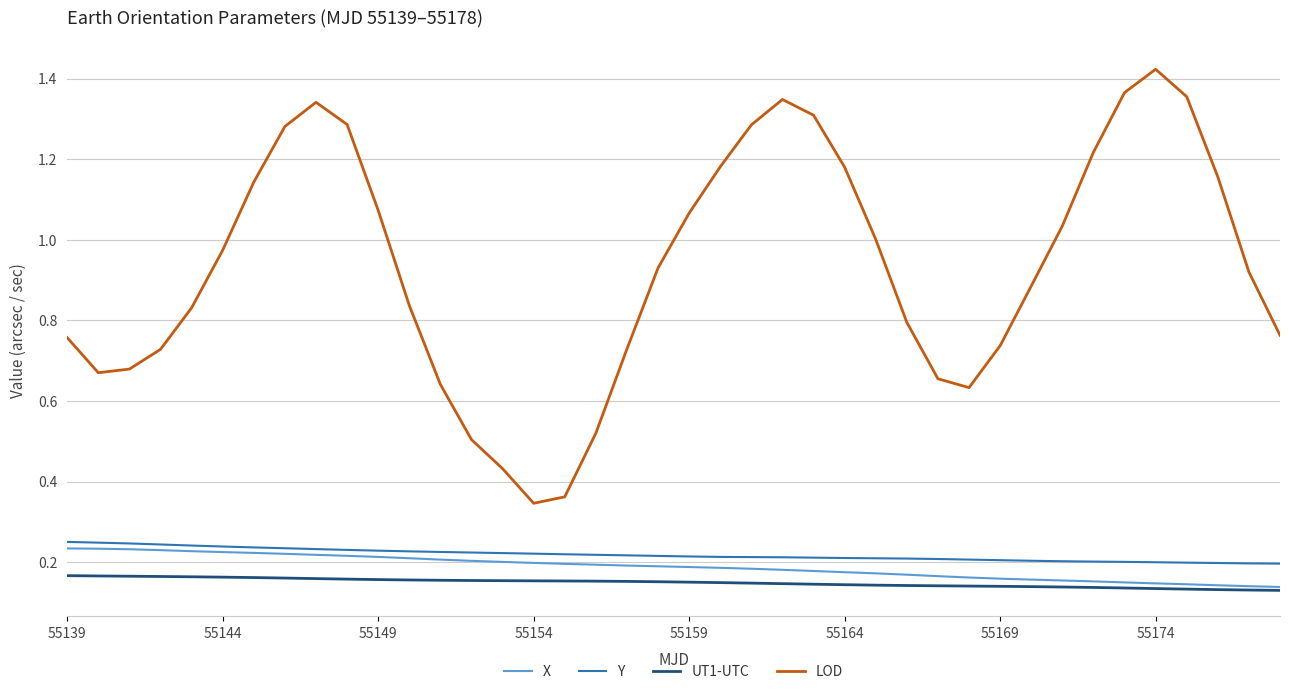

True or false: Y and UT1-UTC cross at least once.

False